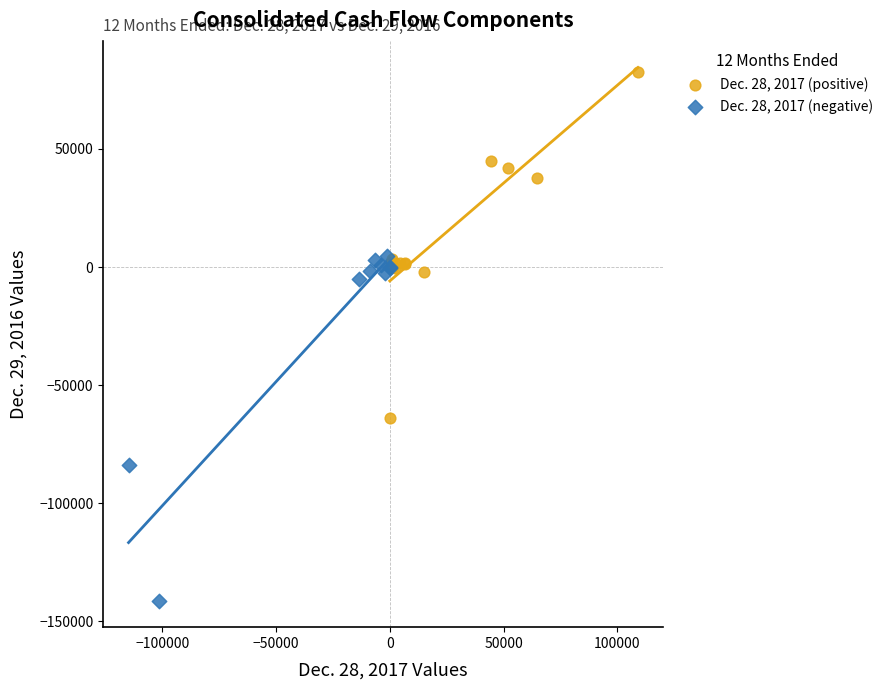

Which series contains the lowest Y value?

Dec. 28, 2017 (negative)